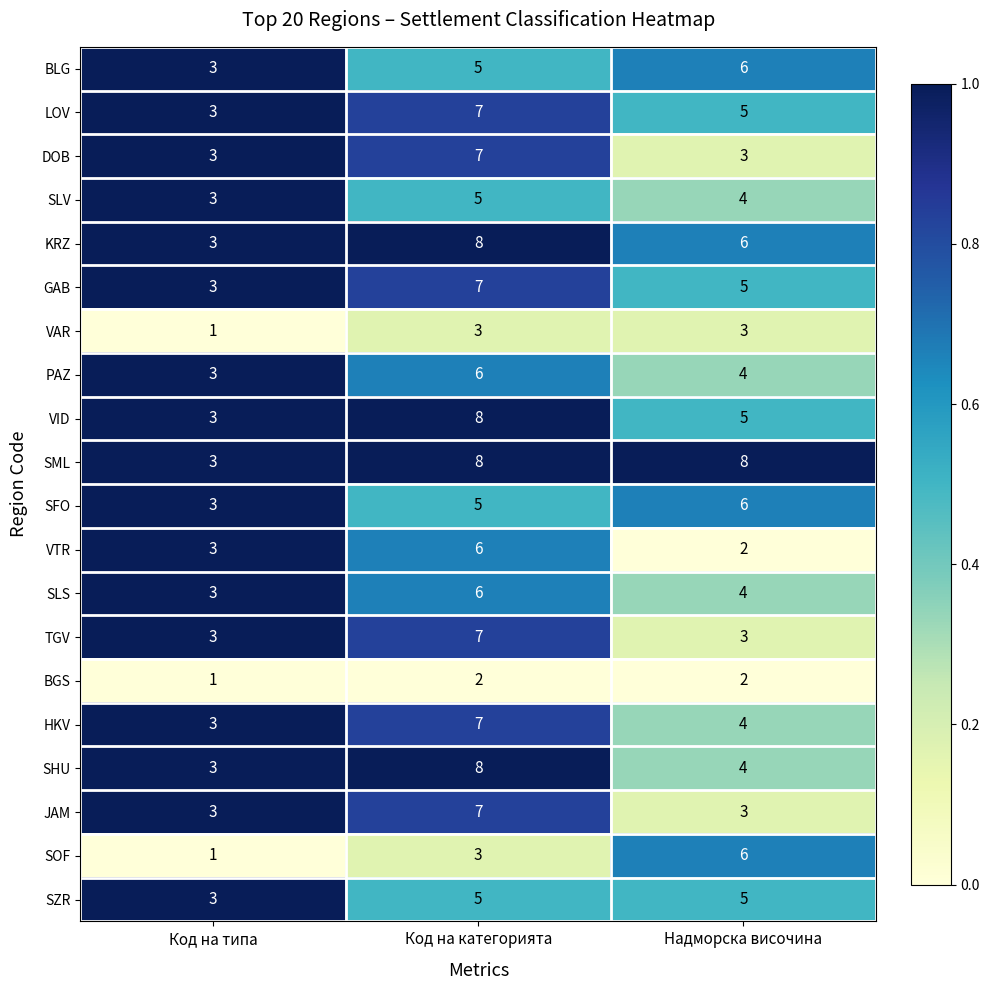

What is the difference between the SML values at Код на категорията and Код на типа?

5